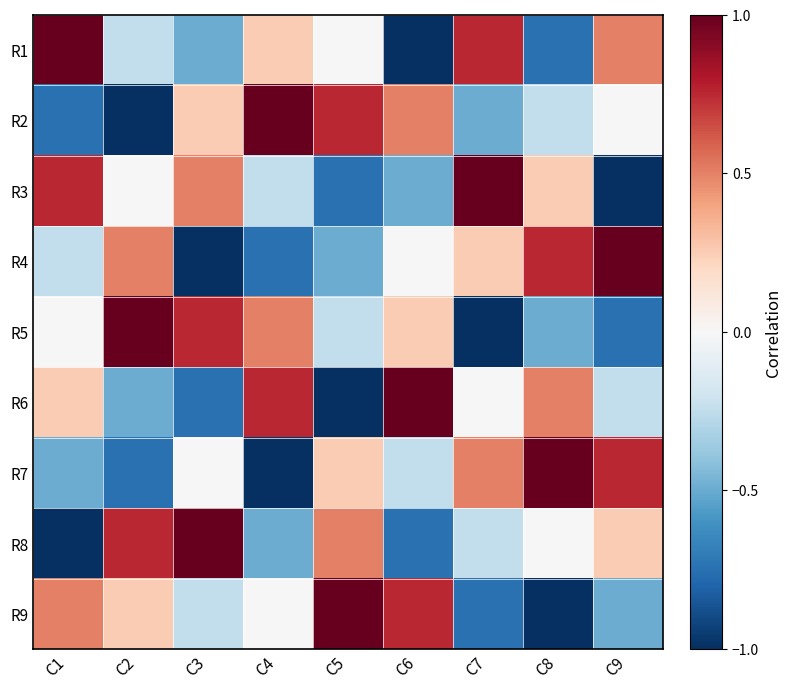

Rank the series at C3 from highest to lowest value.

R8, R5, R3, R2, R7, R9, R1, R6, R4